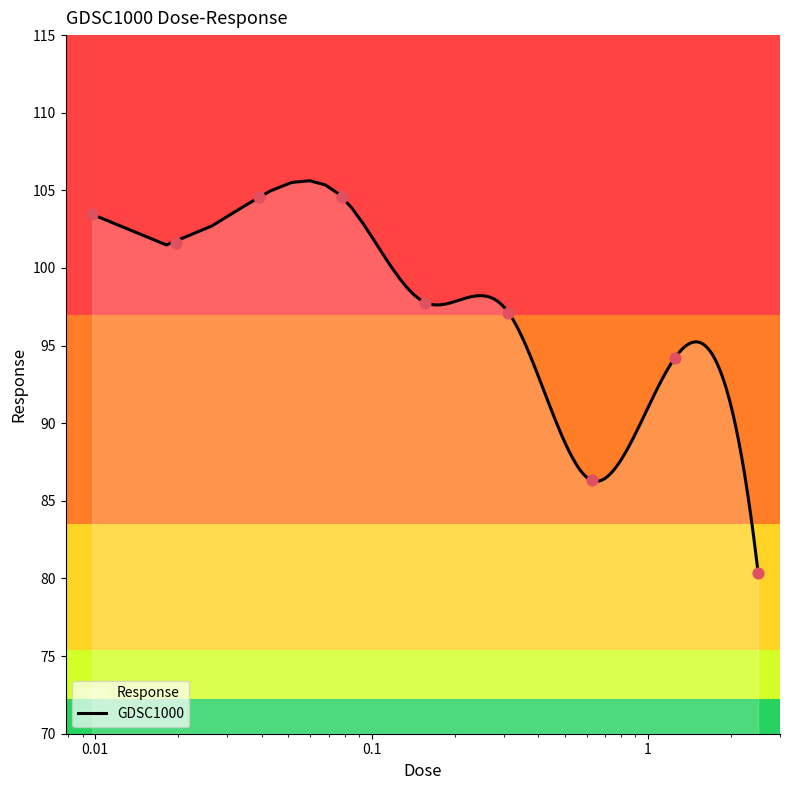

Approximately how many times larger is the value at 1.25 compared to 0.078125?

0.9